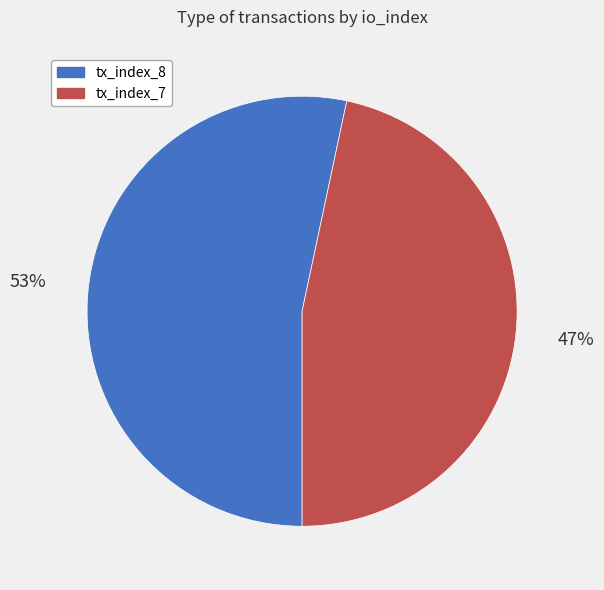

Does tx_index_7 account for over 50% of the chart?

No